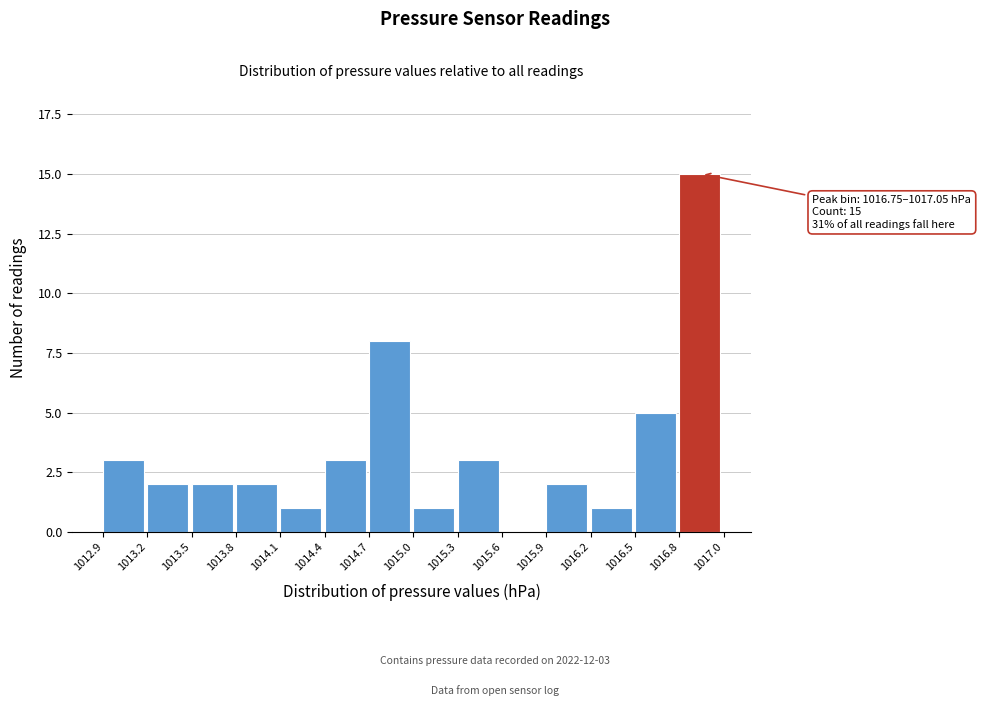

Reading left to right, transcribe all the data shown in this chart.

1012.9=3	1013.2=2	1013.5=2	1013.8=2	1014.1=1	1014.4=3	1014.7=8	1015.0=1	1015.3=3	1015.6=0	1015.9=2	1016.2=1	1016.5=5	1016.8=15